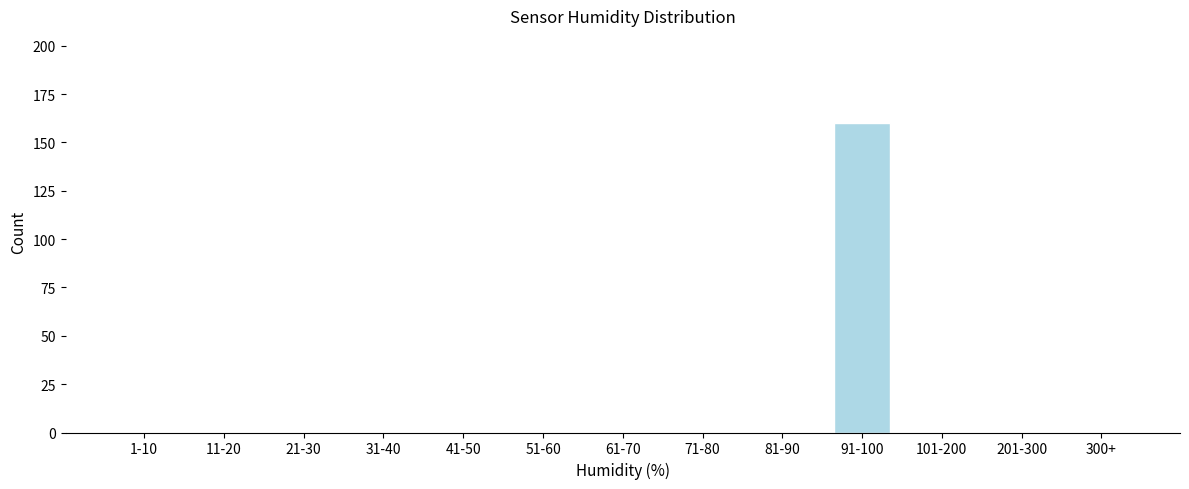

Reading left to right, extract all data points from this chart.

1-10=0	11-20=0	21-30=0	31-40=0	41-50=0	51-60=0	61-70=0	71-80=0	81-90=0	91-100=160	101-200=0	201-300=0	300+=0